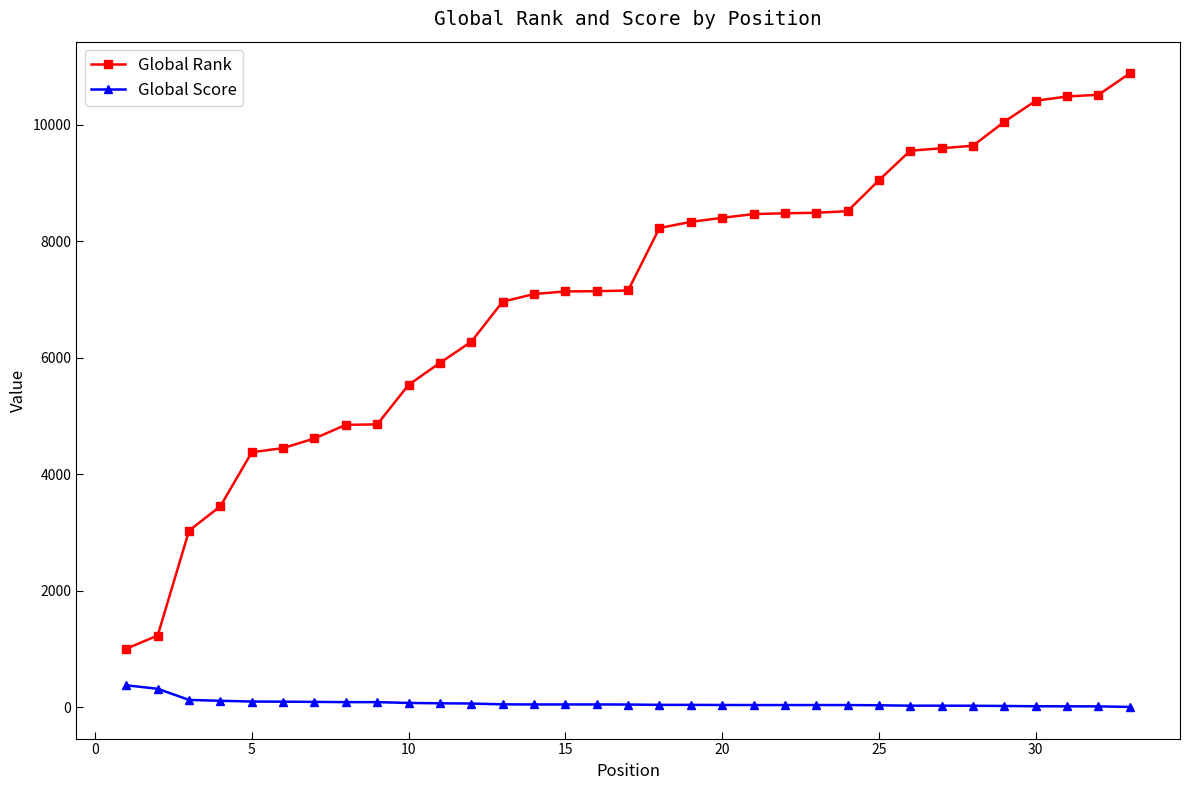

What is the average value of the Global Score series?

68